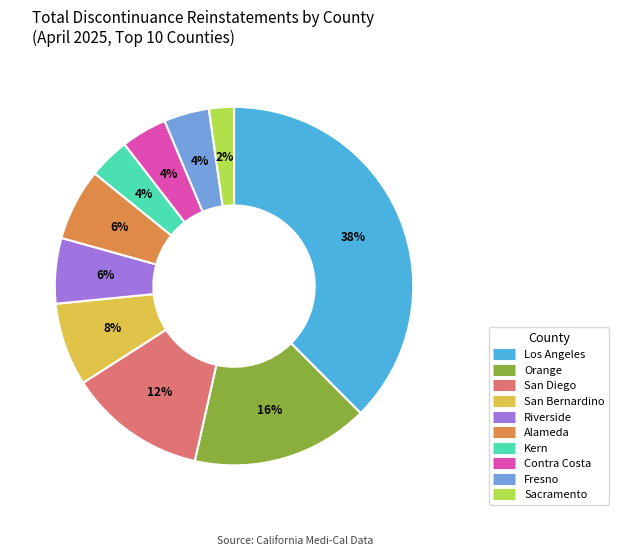

To the nearest percent, what percentage of the pie is Los Angeles?

38%